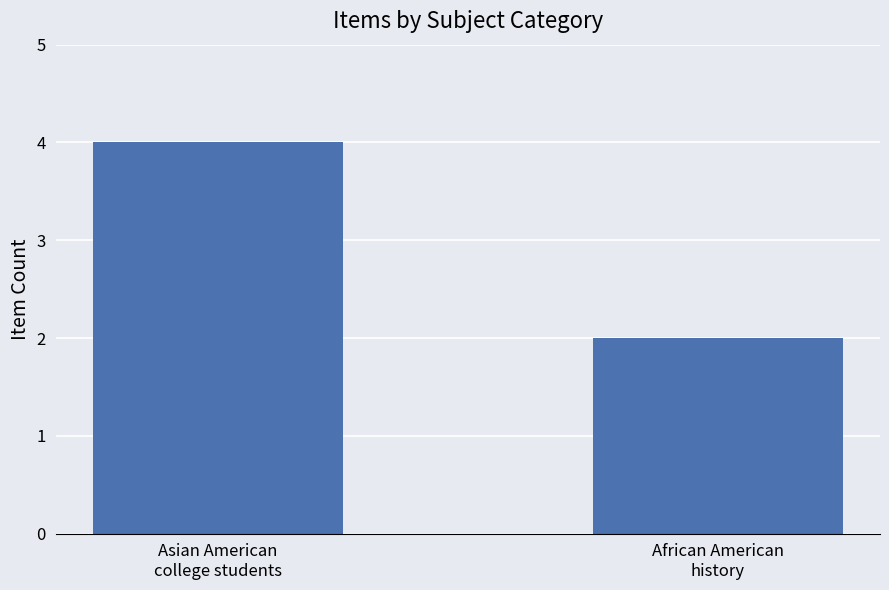

Rank the categories by value from lowest to highest.

African American
history, Asian American
college students